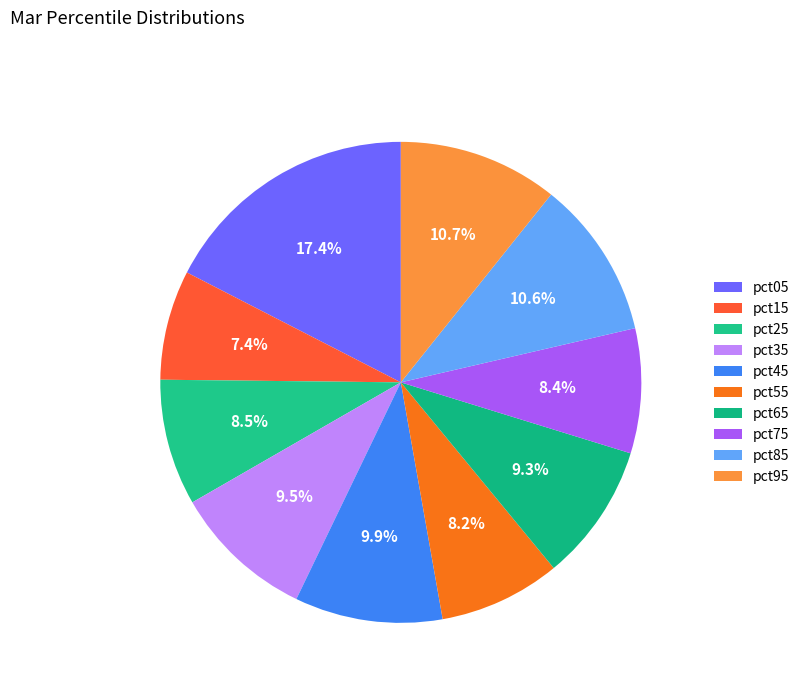

Does any single category account for the majority?

No